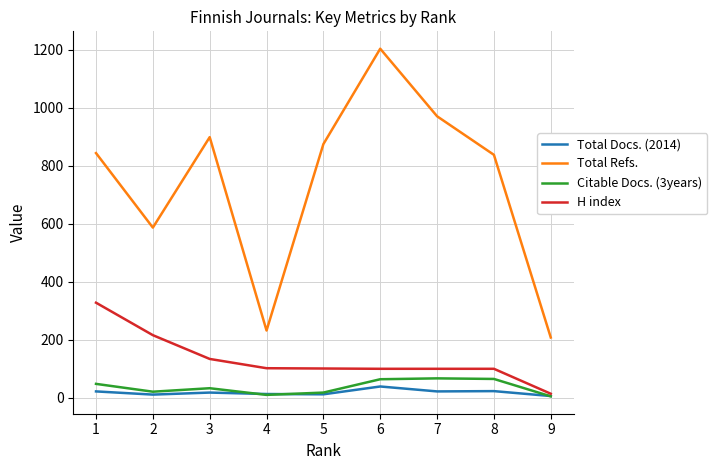

Does the chart have visible grid lines?

Yes